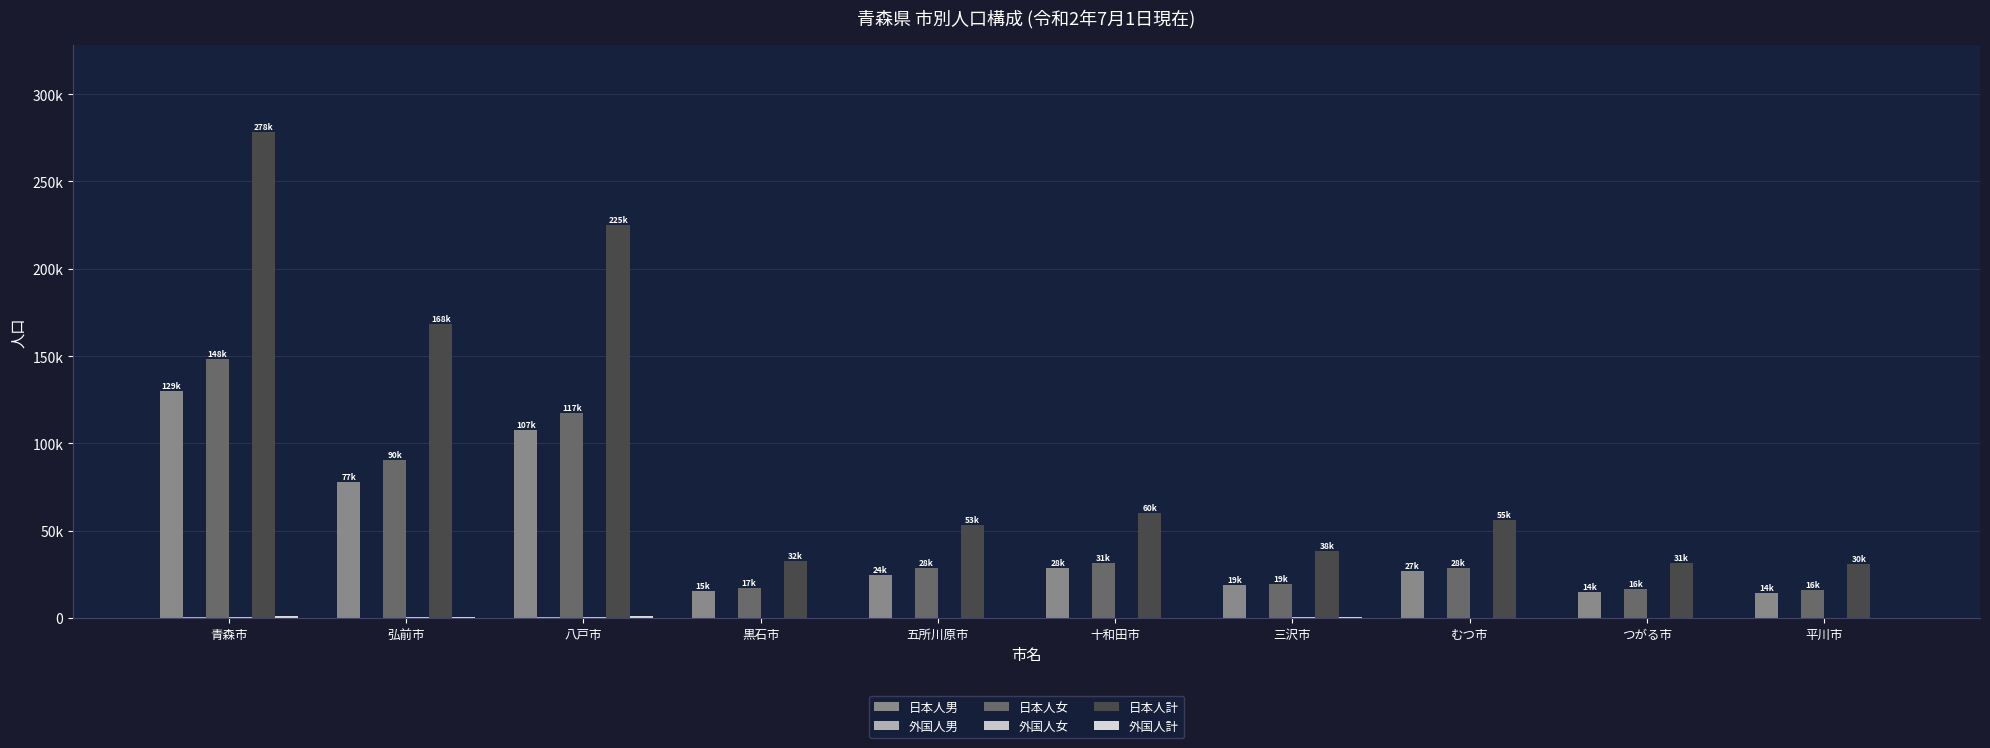

Reading left to right, what are all the values shown in this chart?

日本人男: 129767	77710	107803	15309	24495	28934	19127	27186	14825	14442
外国人男: 444	298	637	41	38	122	287	30	33	9
日本人女: 148470	90443	117324	17324	28852	31298	19424	28744	16693	16320
外国人女: 651	531	597	91	78	215	364	135	62	71
日本人計: 278237	168153	225127	32633	53347	60232	38551	55930	31518	30762
外国人計: 1095	829	1234	132	116	337	651	165	95	80